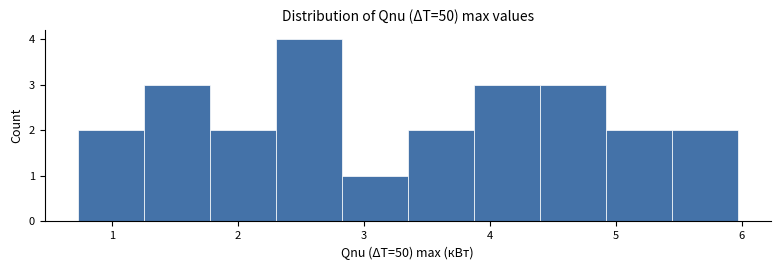

Reading left to right, list every bar in this chart as the range it spans on the x-axis followed by its height. Neither the bar edges nor the heights are printed on the chart, so give them approximately, as read against the axes.

0.7 to 1.3: 2
1.3 to 1.8: 3
1.8 to 2.3: 2
2.3 to 2.8: 4
2.8 to 3.3: 1
3.3 to 3.9: 2
3.9 to 4.4: 3
4.4 to 4.9: 3
4.9 to 5.4: 2
5.4 to 6.0: 2